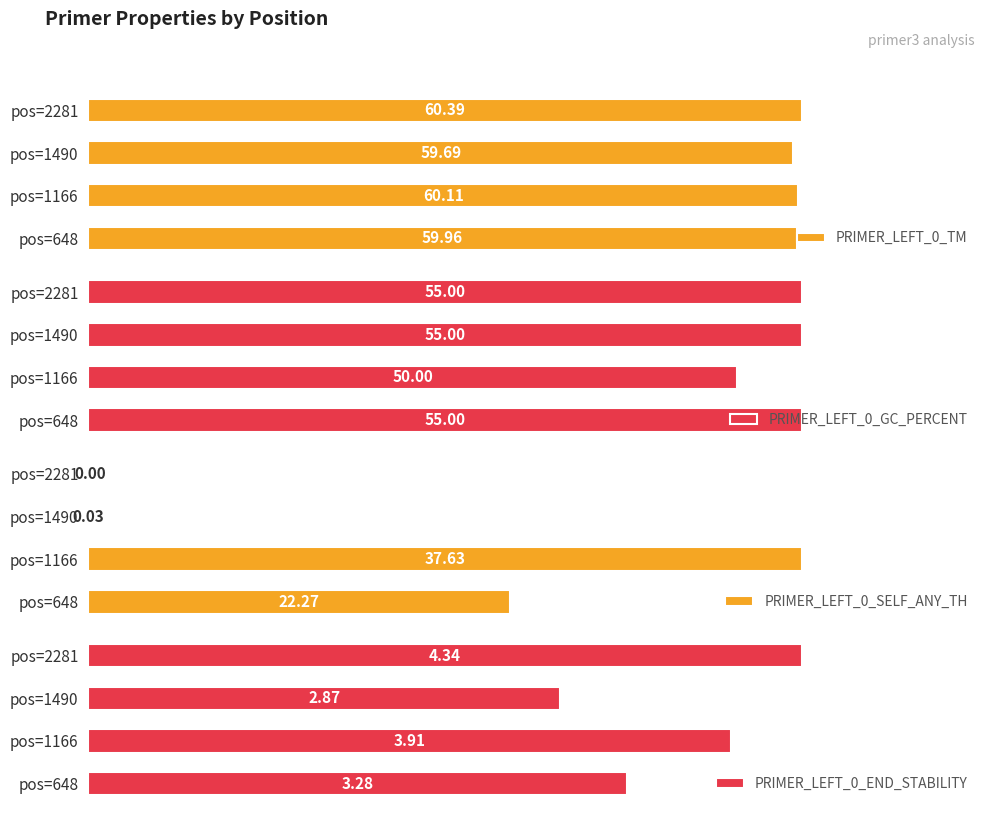

At which label is PRIMER_LEFT_0_GC_PERCENT closest to 52?

pos=1166